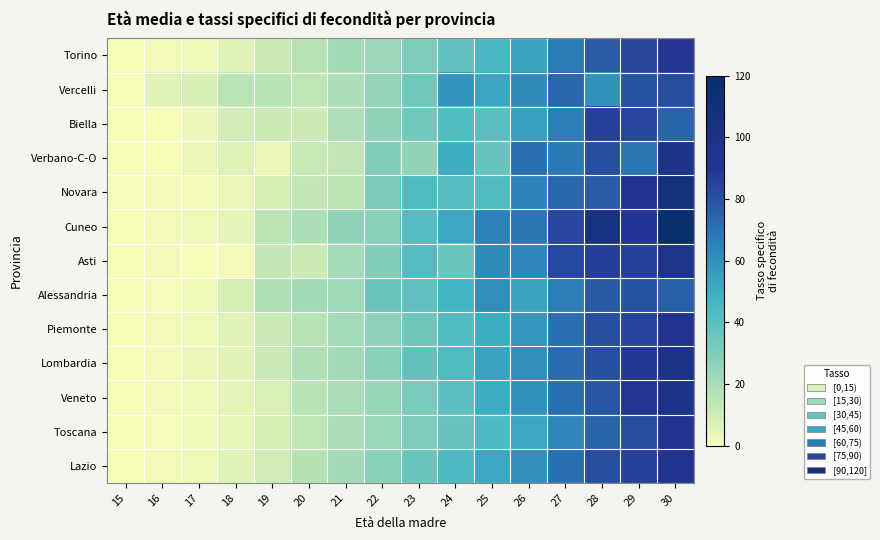

How many categories are shown in the chart?

16